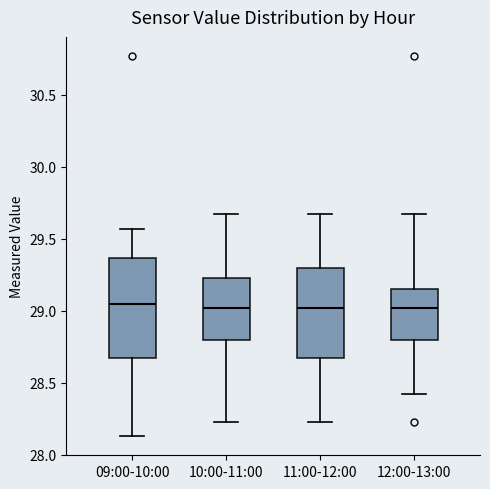

Reading left to right, read every box against the y-axis: the position of its median line, the range the box covers, and the ends of its whiskers. The values are not printed on the chart, so give them approximately, as read against the axis.

09:00-10:00: median 29.05, box 28.65 to 29.35, whiskers 28.15 to 29.55
10:00-11:00: median 29.00, box 28.80 to 29.25, whiskers 28.25 to 29.65
11:00-12:00: median 29.00, box 28.65 to 29.30, whiskers 28.25 to 29.65
12:00-13:00: median 29.00, box 28.80 to 29.15, whiskers 28.40 to 29.65